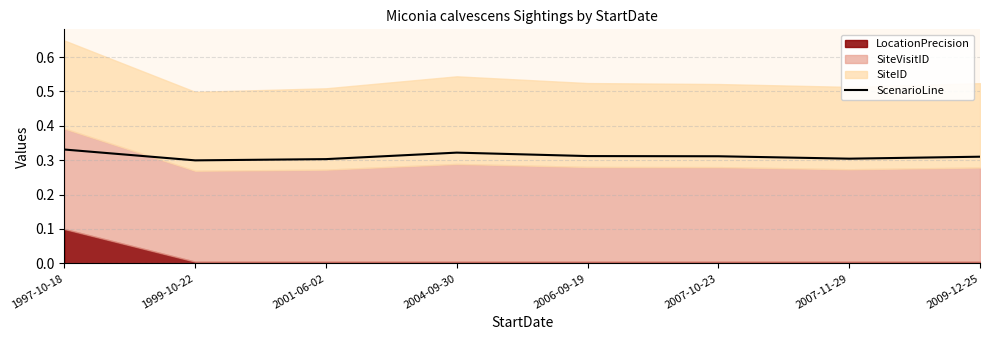

At which category does the data reach its first local valley?

1999-10-22